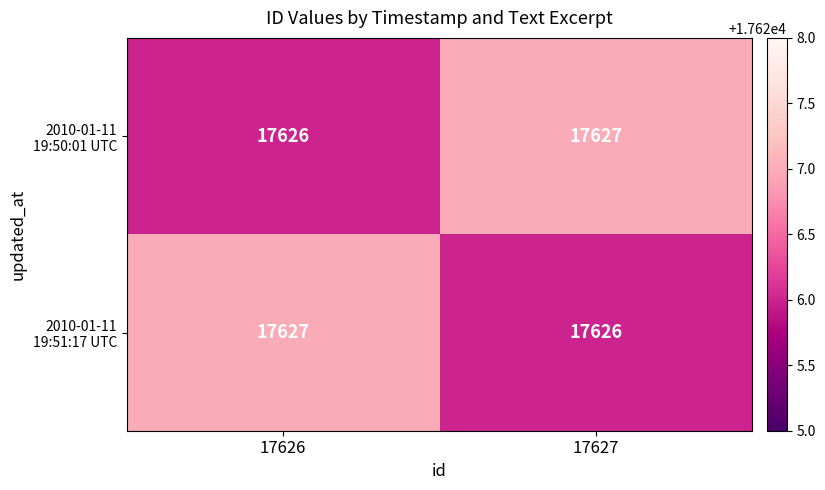

What is the maximum value shown in the chart?

17627